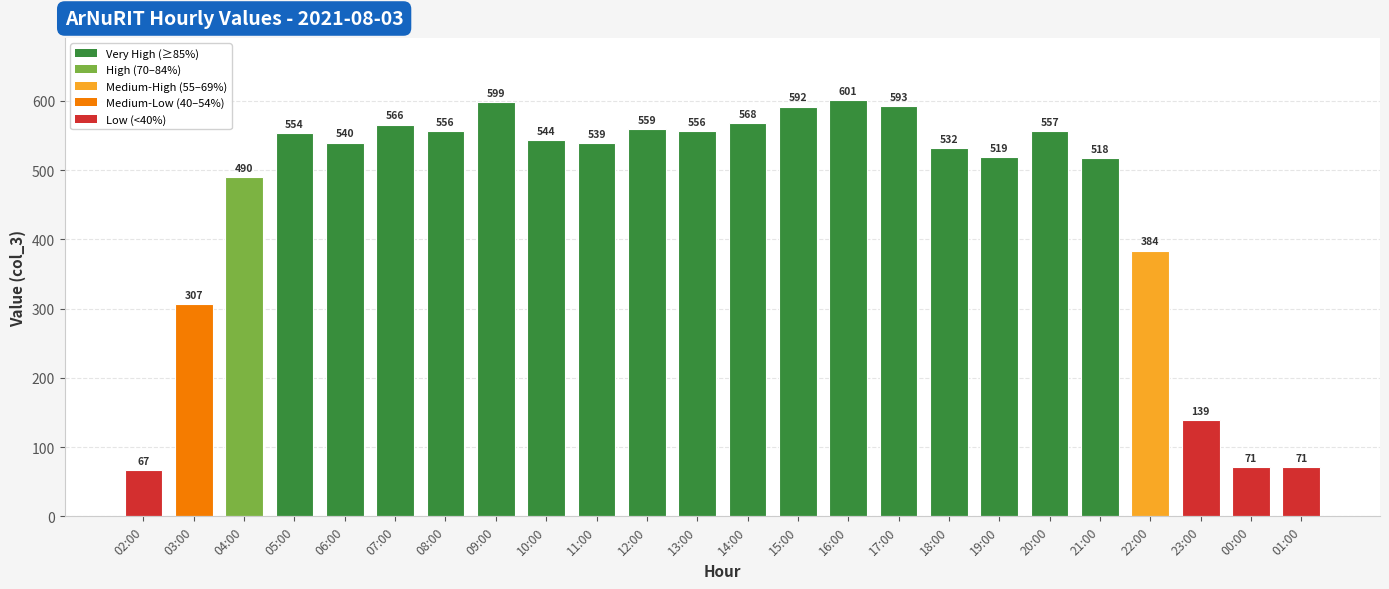

What is the difference between the values at 19:00 and 00:00?

448